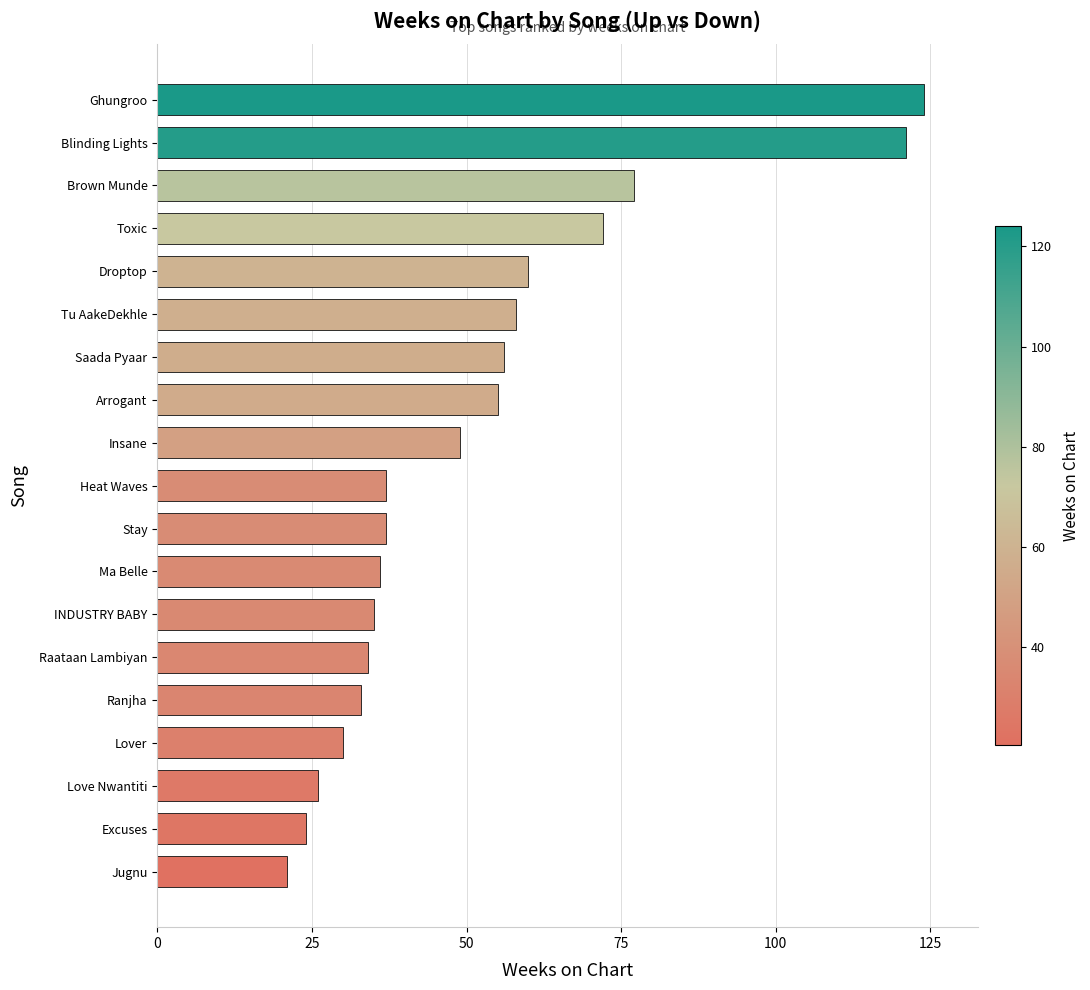

Are the bars grouped side by side (vs. stacked)?

No